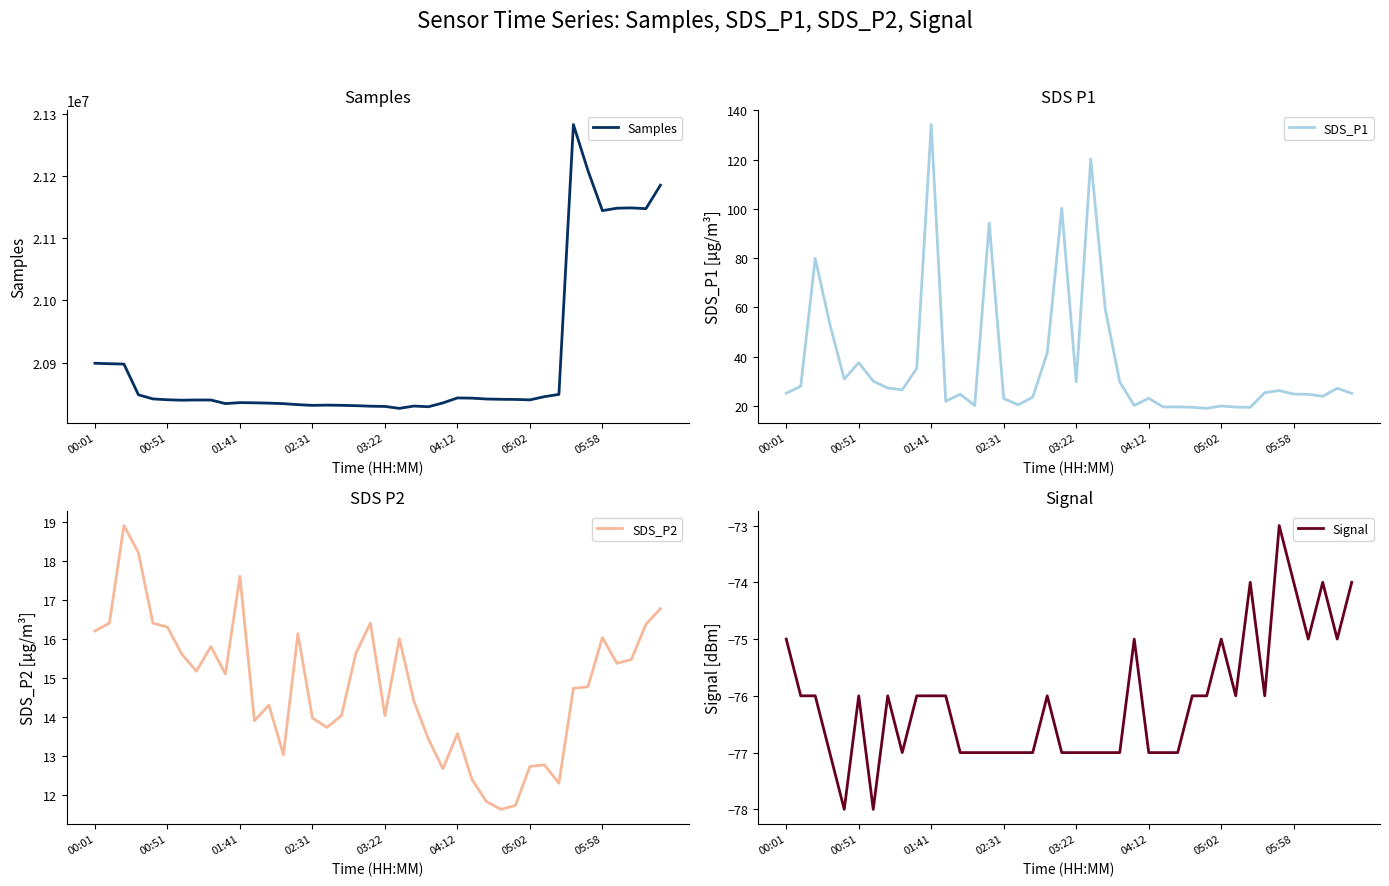

Rank the series at 13 from highest to lowest value.

Samples, SDS_P1, SDS_P2, Signal